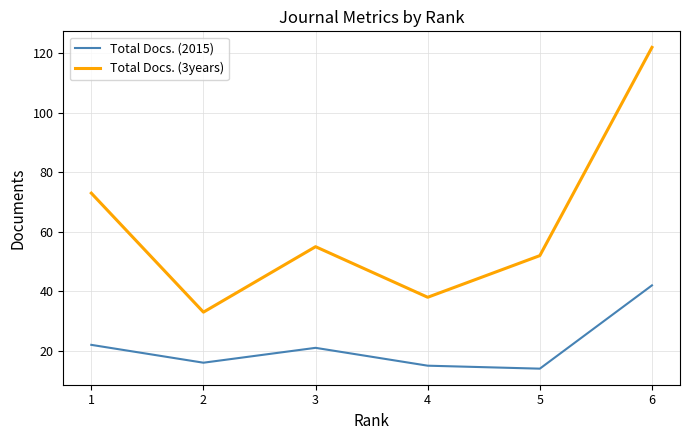

Reading left to right, what are all the values shown in this chart?

Total Docs. (2015): 1=22	2=16	3=21	4=15	5=14	6=42
Total Docs. (3years): 1=73	2=33	3=55	4=38	5=52	6=122